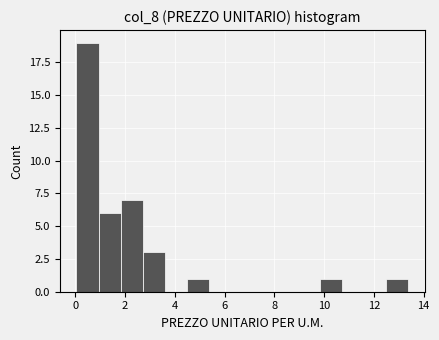

Over which range of the x-axis is the bar tallest?

0.0 to 1.0